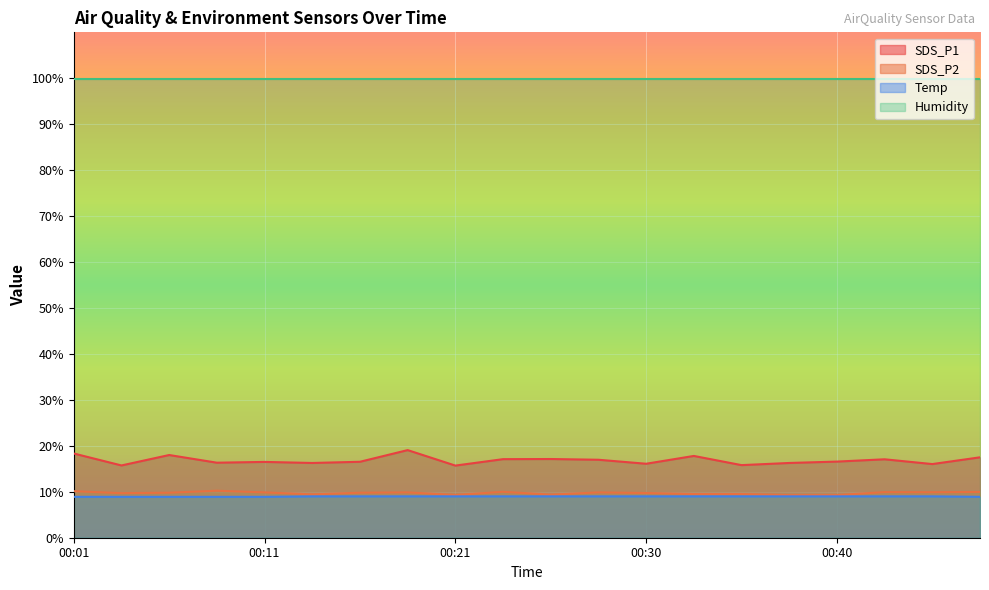

At which category is the sum across all series the highest?

00:18